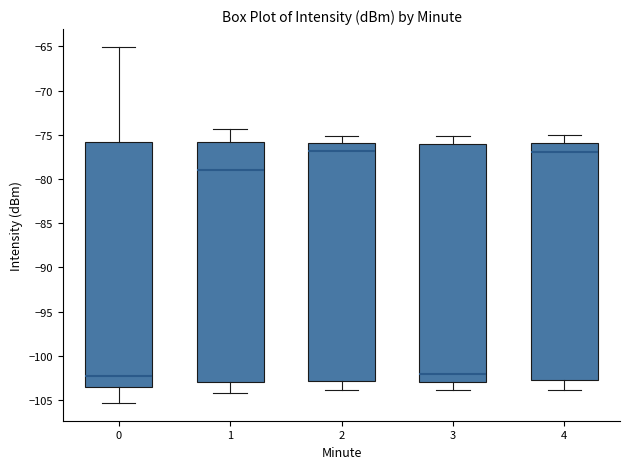

Reading left to right, read every box against the y-axis: the position of its median line, the range the box covers, and the ends of its whiskers. The values are not printed on the chart, so give them approximately, as read against the axis.

0: median -102.5, box -103.5 to -76.0, whiskers -105.5 to -65.0
1: median -79.0, box -103.0 to -76.0, whiskers -104.0 to -74.5
2: median -77.0, box -103.0 to -76.0, whiskers -104.0 to -75.0
3: median -102.0, box -103.0 to -76.0, whiskers -104.0 to -75.0
4: median -77.0, box -102.5 to -76.0, whiskers -104.0 to -75.0